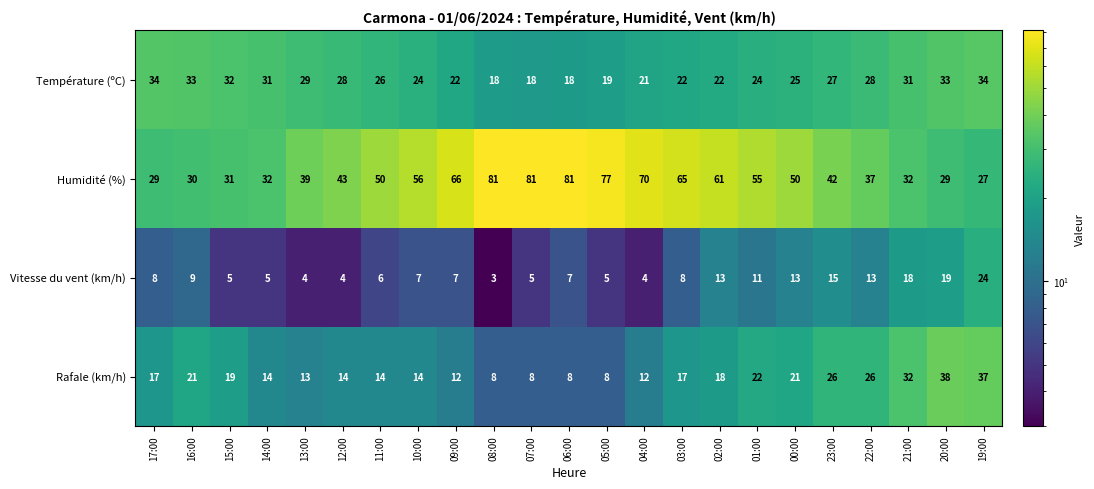

Which series has the largest range (max minus min)?

Humidité (%)